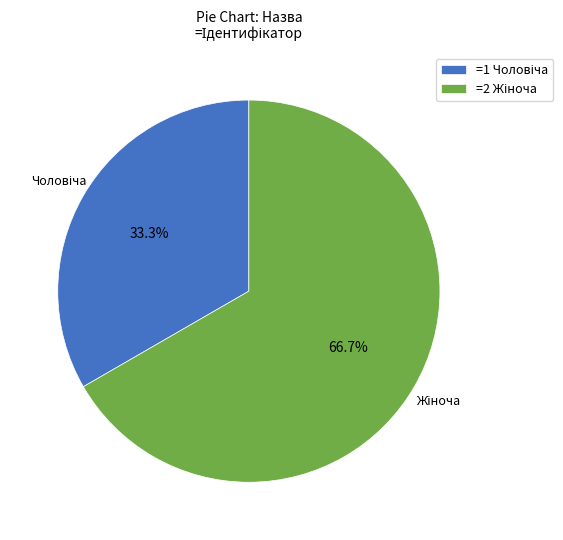

Is there any slice that represents more than half of the pie?

Yes